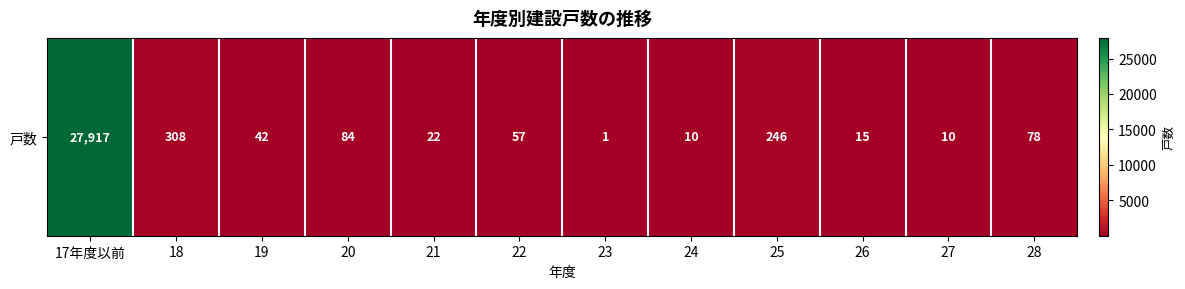

How many data points does each series have?

12